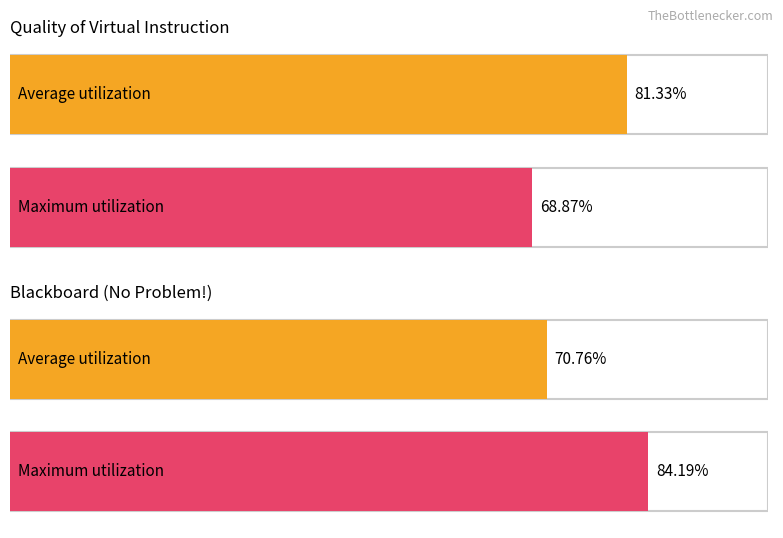

How many bars are there in each group?

2